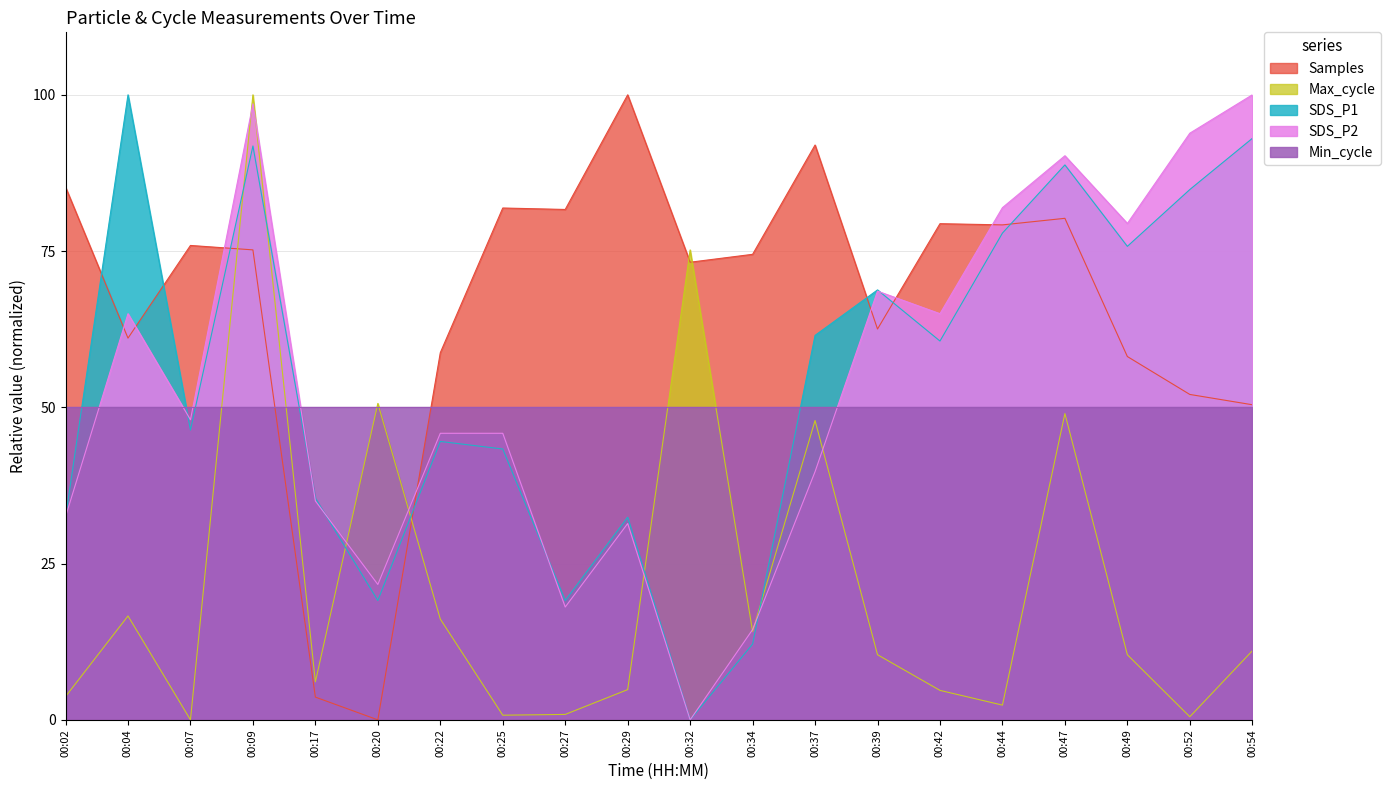

Is it true that Samples_norm equals 17.0 at 00:54?

False